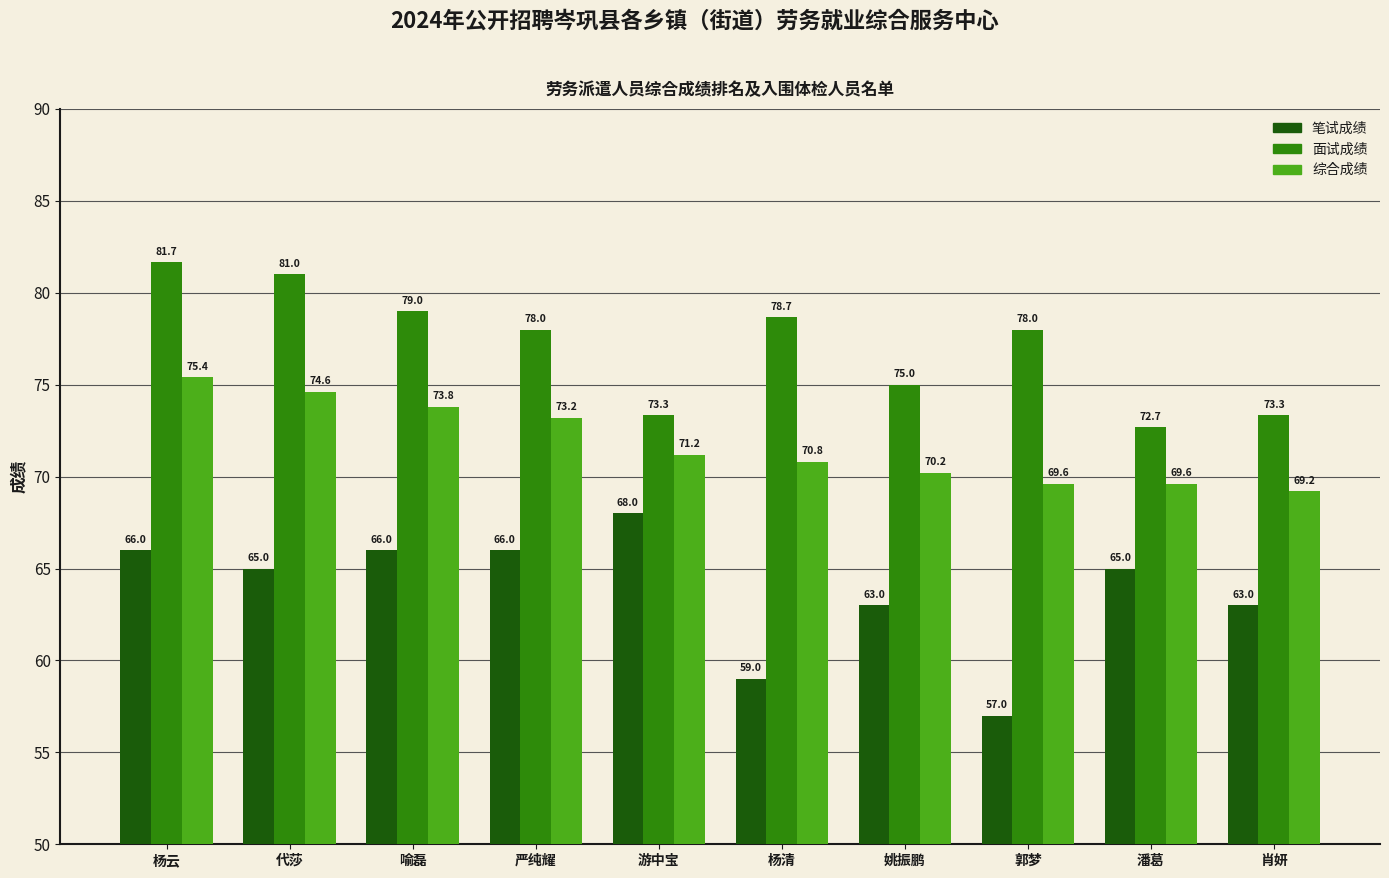

What is the difference between the maximum and minimum values in the 综合成绩 series?

6.2